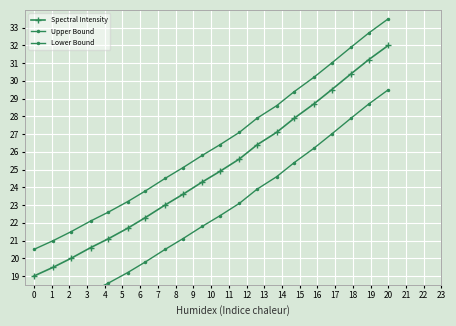

True or false: Spectral Intensity and Upper Bound intersect in this chart.

False